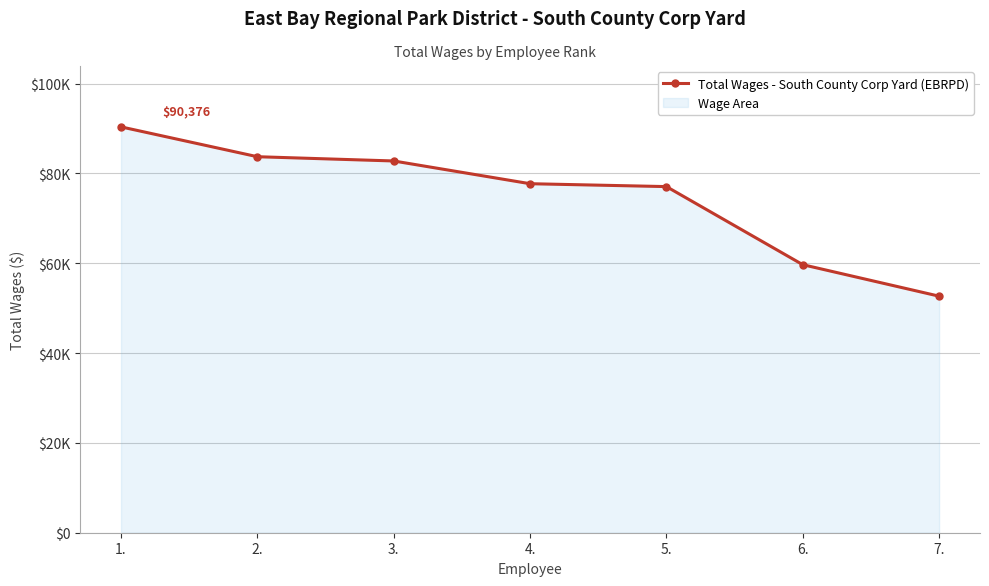

Read the value at 7., to the nearest 50.

52700